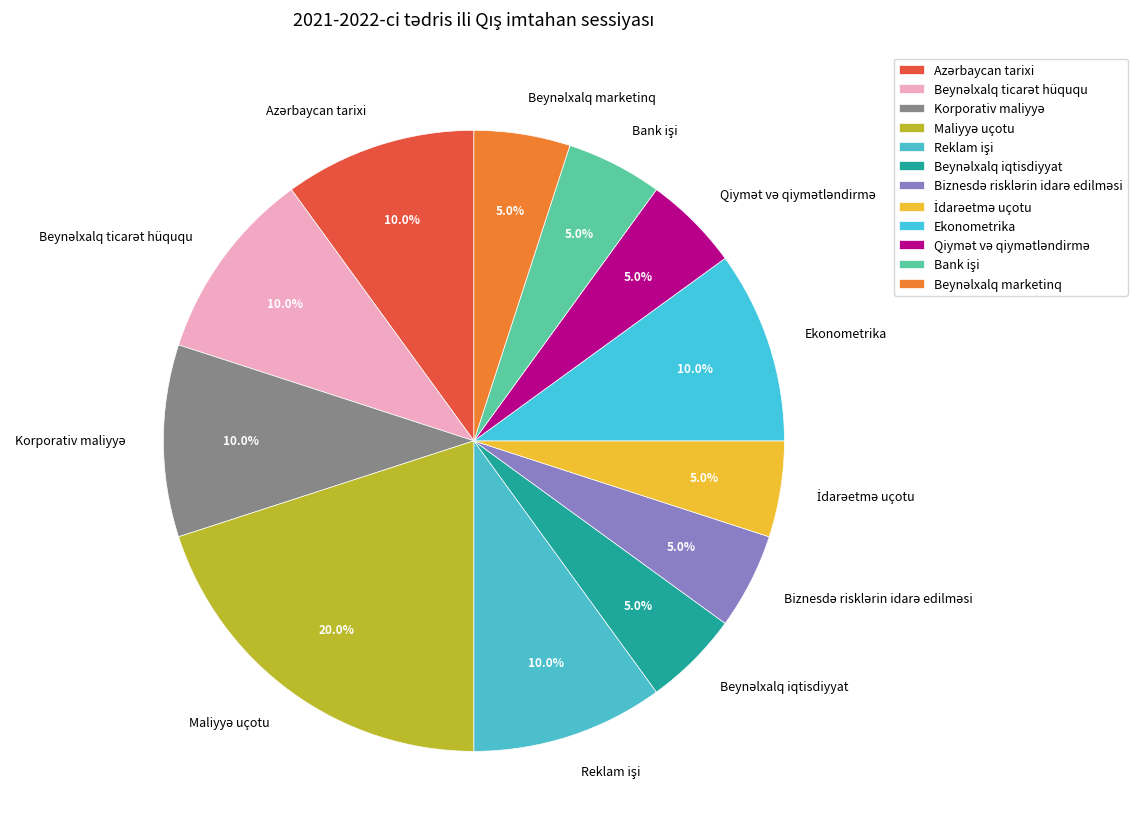

Is there any slice that represents more than half of the pie?

No